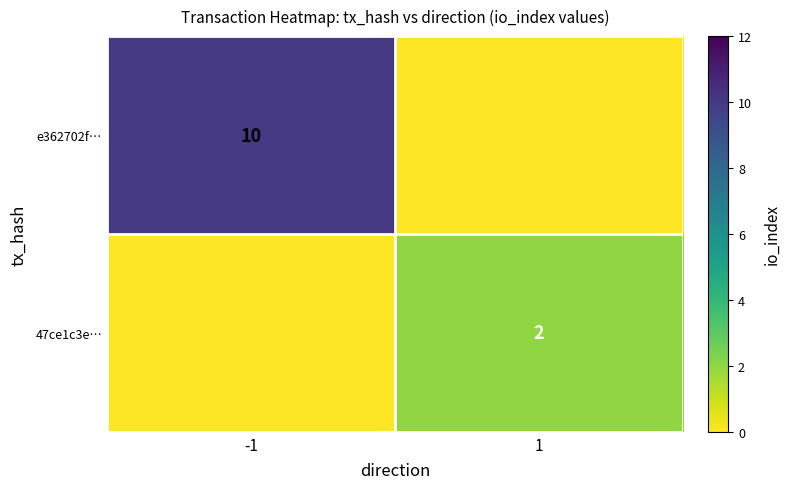

The e362702f… series shows 4 at -1. True or false?

False